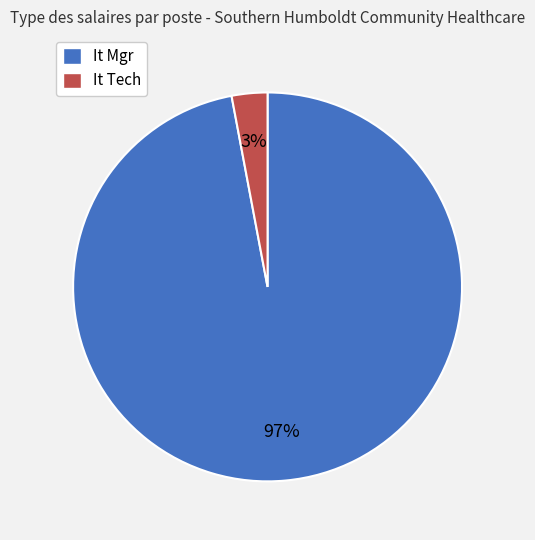

How many slices are in this pie chart?

2